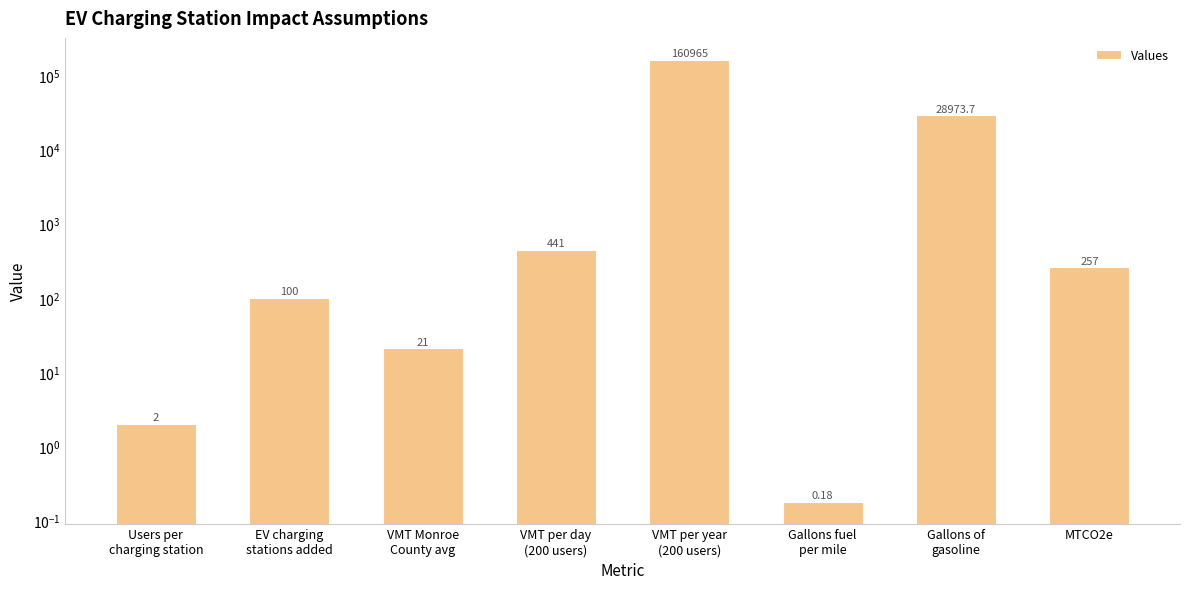

Reading right to left, what are all the values shown in this chart?

MTCO2e=257.0	Gallons of
gasoline=28973.7	Gallons fuel
per mile=0.2	VMT per year
(200 users)=160965.0	VMT per day
(200 users)=441.0	VMT Monroe
County avg=21.0	EV charging
stations added=100.0	Users per
charging station=2.0